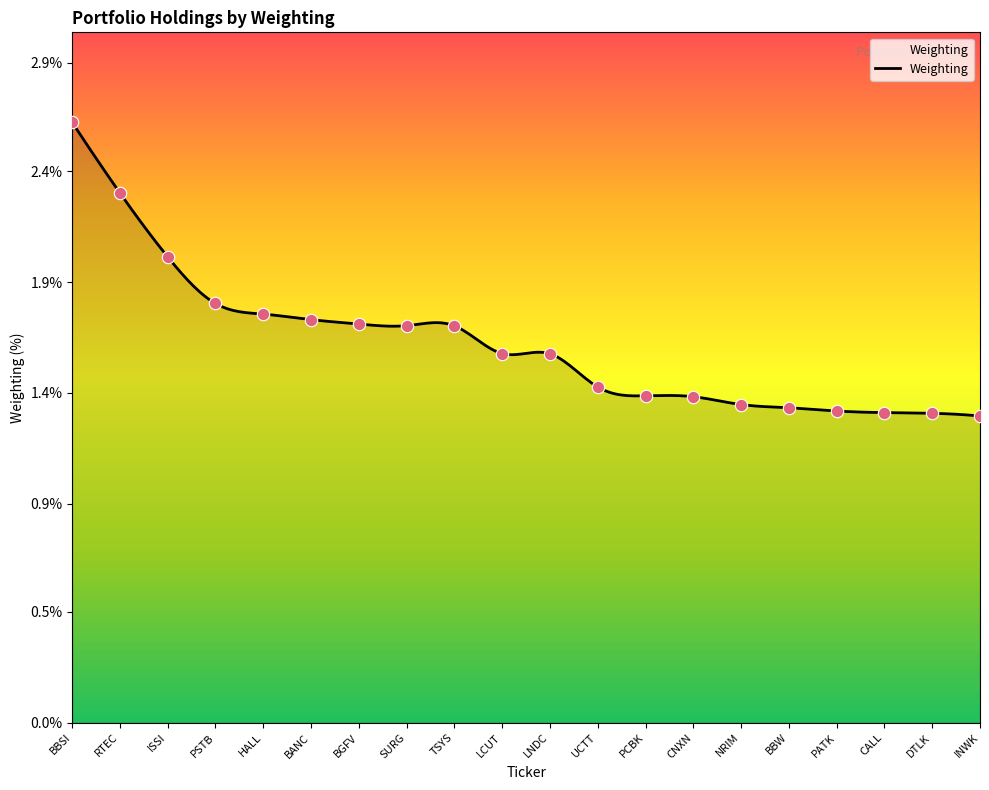

What is the change in value from RTEC to HALL?

-0.5